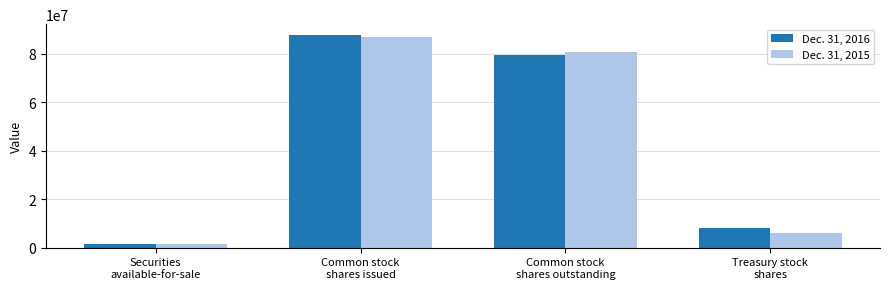

What is the lowest value of the Dec. 31, 2015 series?

1595723